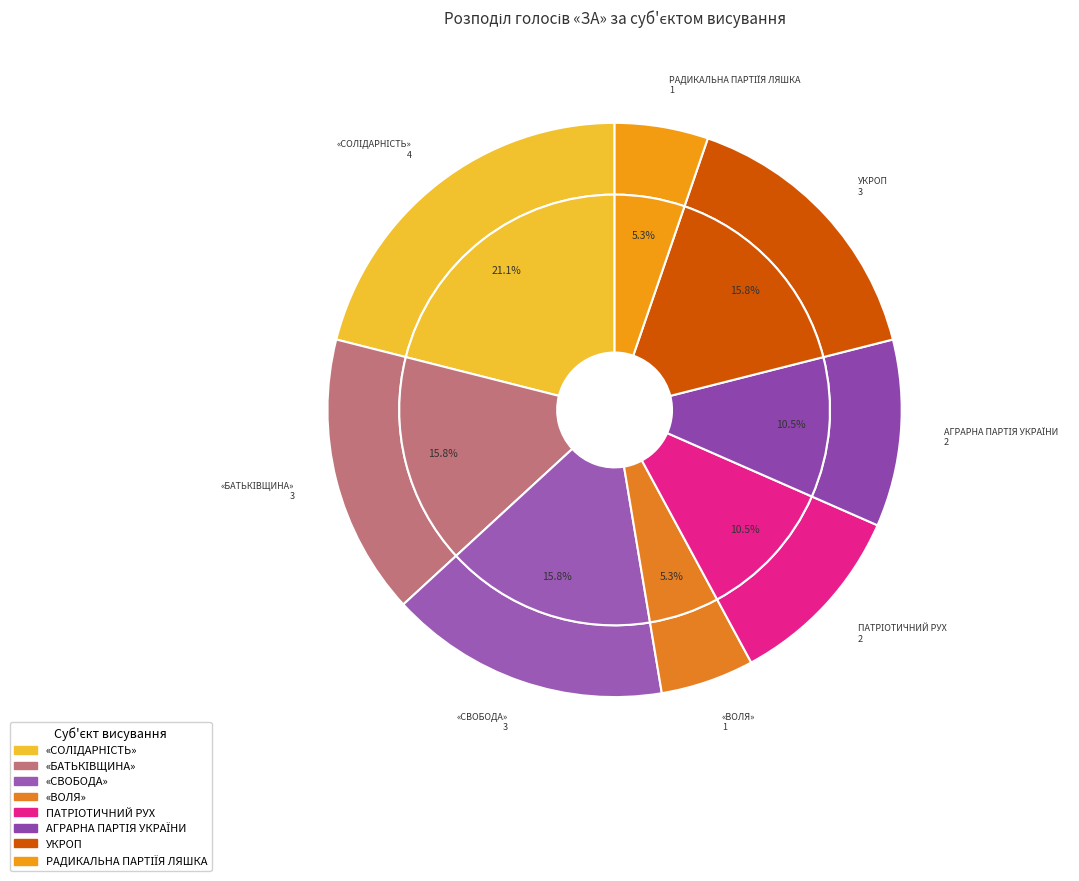

How many segments does this pie chart have?

8